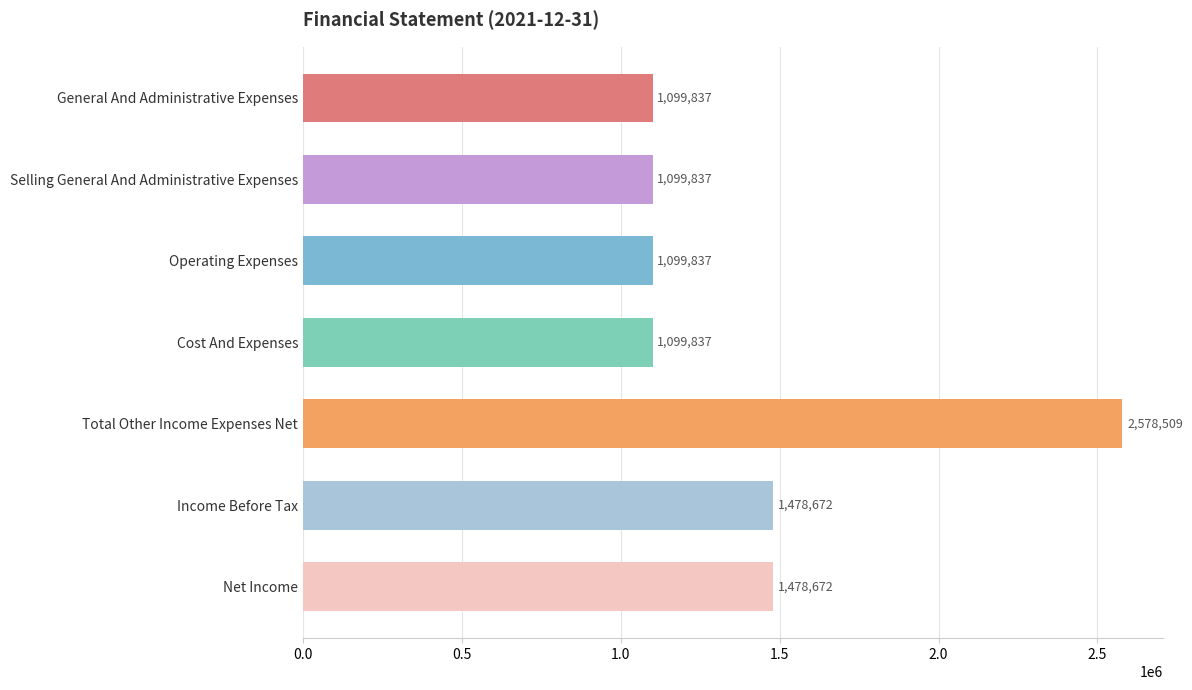

Reading top to bottom, list all the values displayed in this chart.

1099837	1099837	1099837	1099837	2578509	1478672	1478672